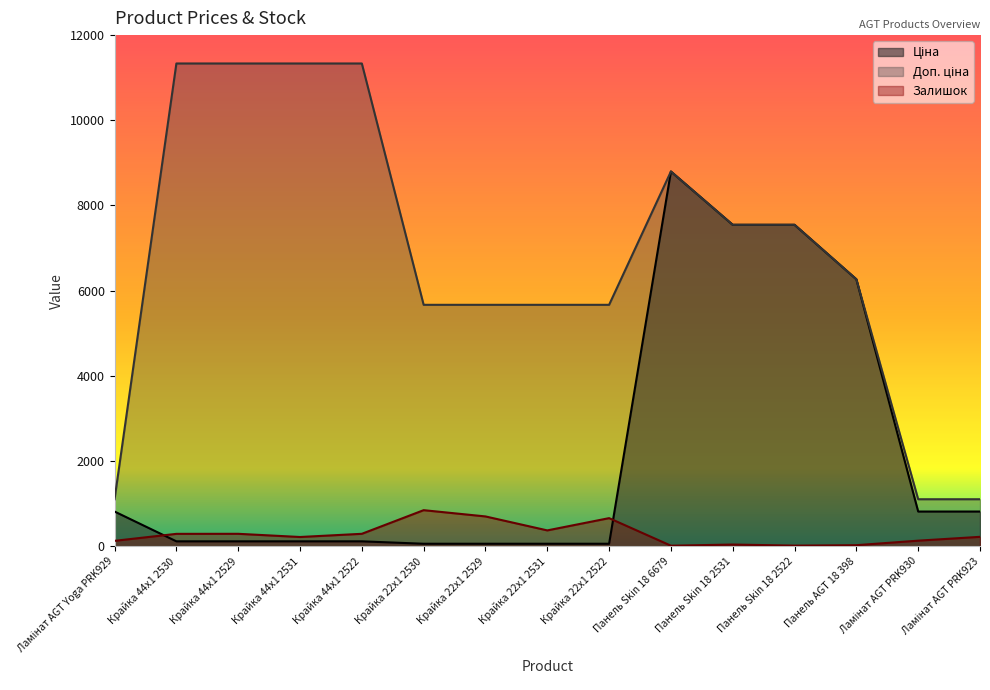

How many lines are shown in the chart?

3